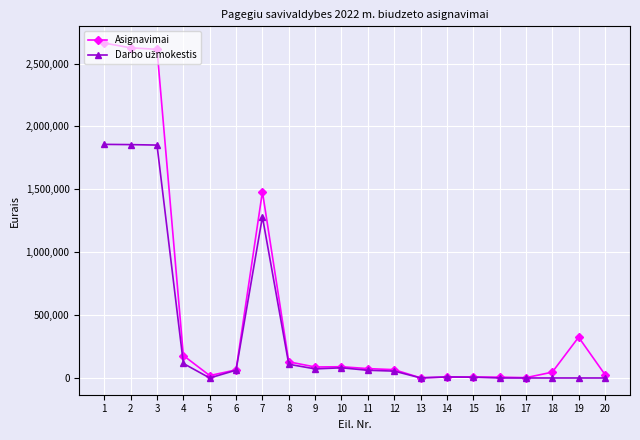

Which series has the widest spread of values?

Asignavimai